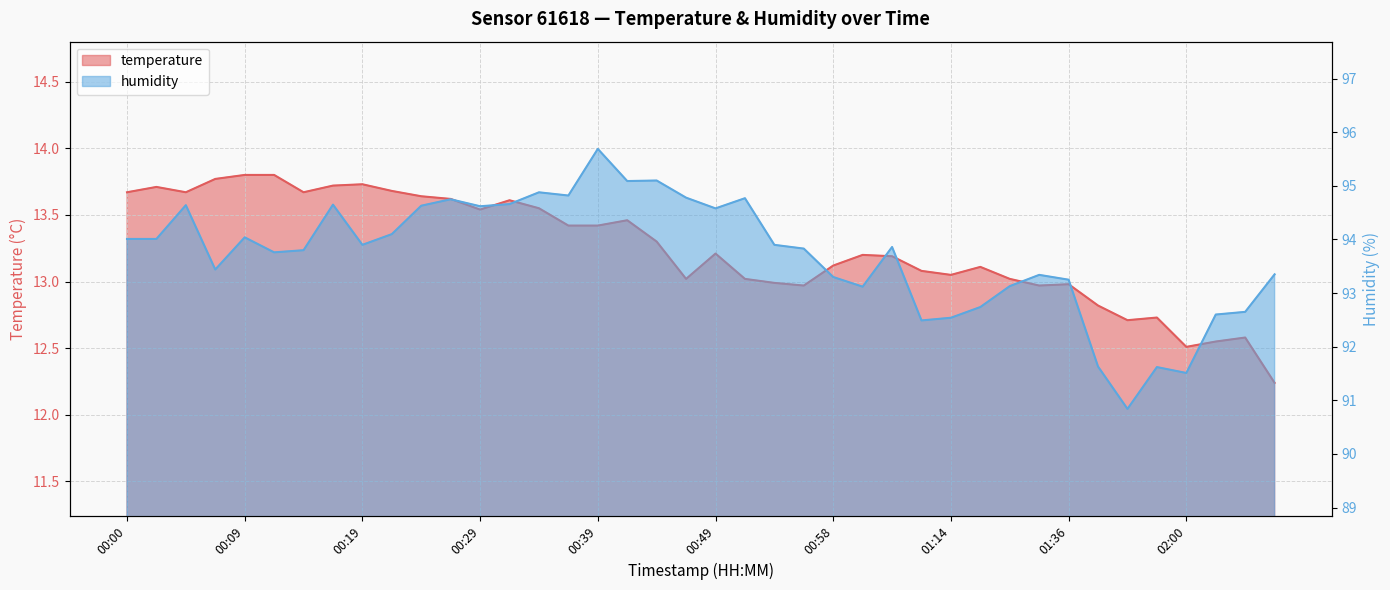

What is the difference between the second highest and minimum values in the humidity series?

4.3